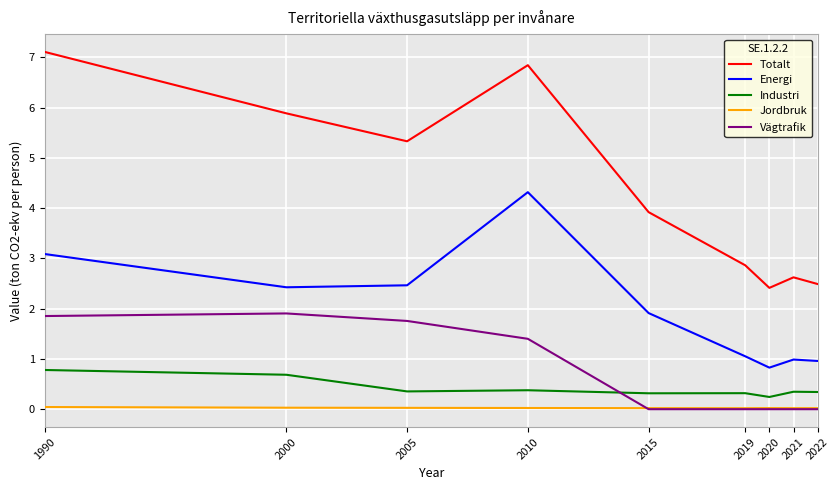

At which label does Totalt reach its peak?

1990